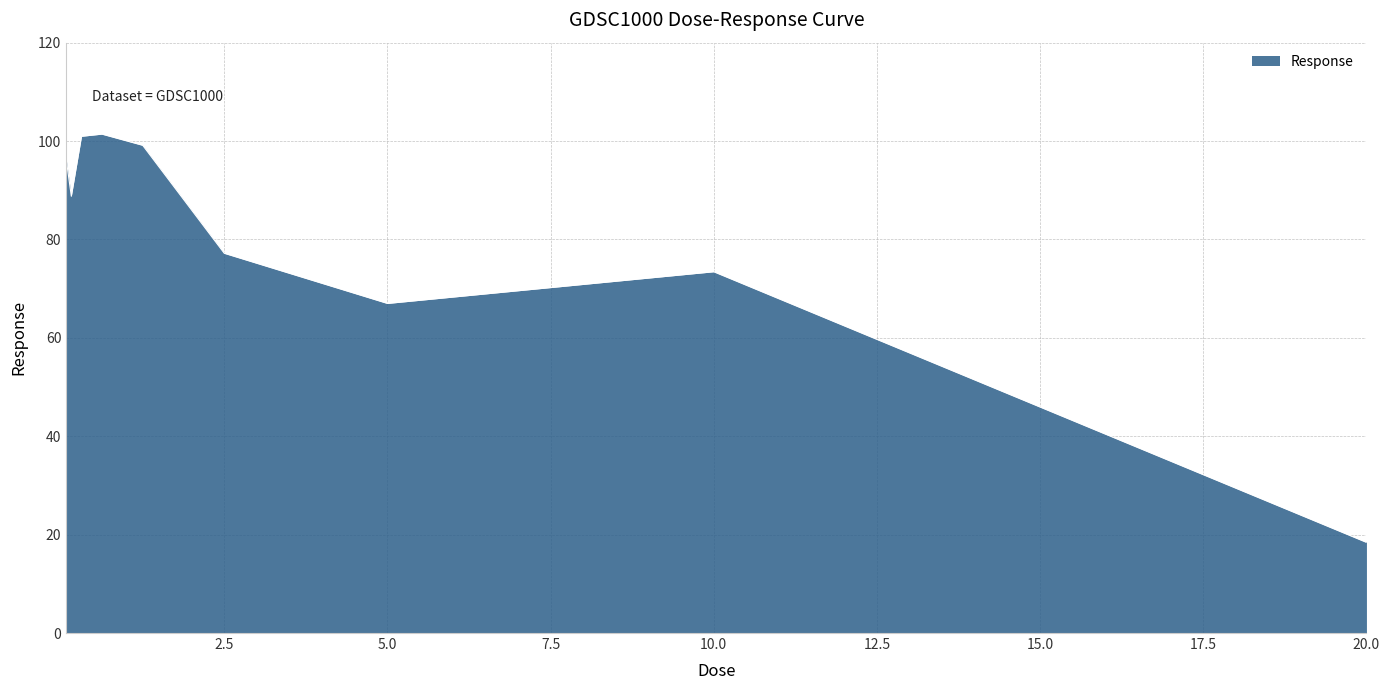

What is the maximum value shown in the chart?

101.4